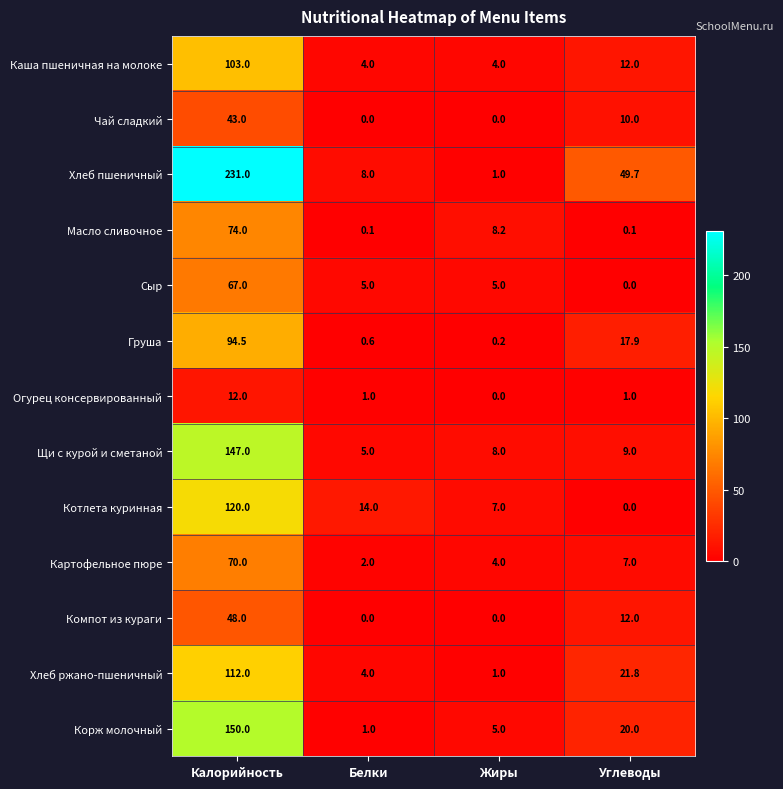

List the series in order of their peak value, highest first.

Хлеб пшеничный, Корж молочный, Щи с курой и сметаной, Котлета куринная, Хлеб ржано-пшеничный, Каша пшеничная на молоке, Груша, Масло сливочное, Картофельное пюре, Сыр, Компот из кураги, Чай сладкий, Огурец консервированный